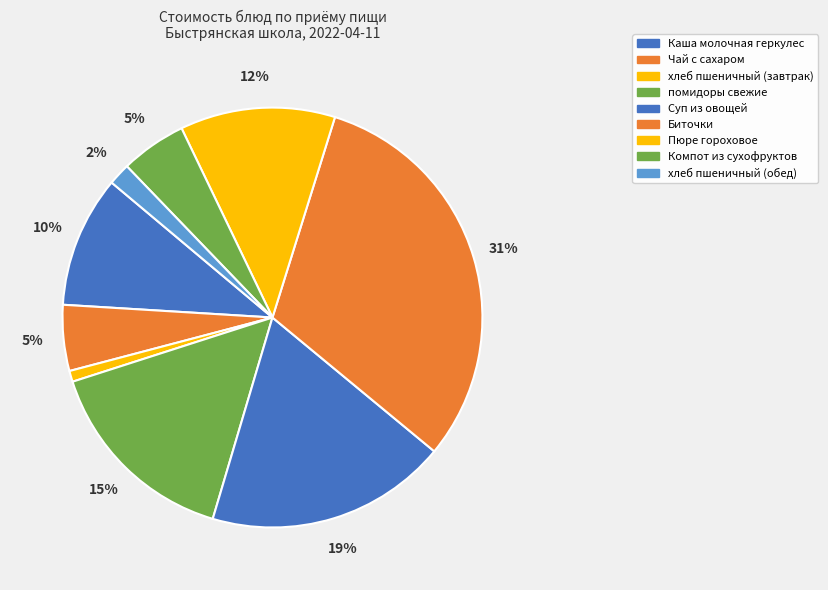

How many segments does this pie chart have?

9